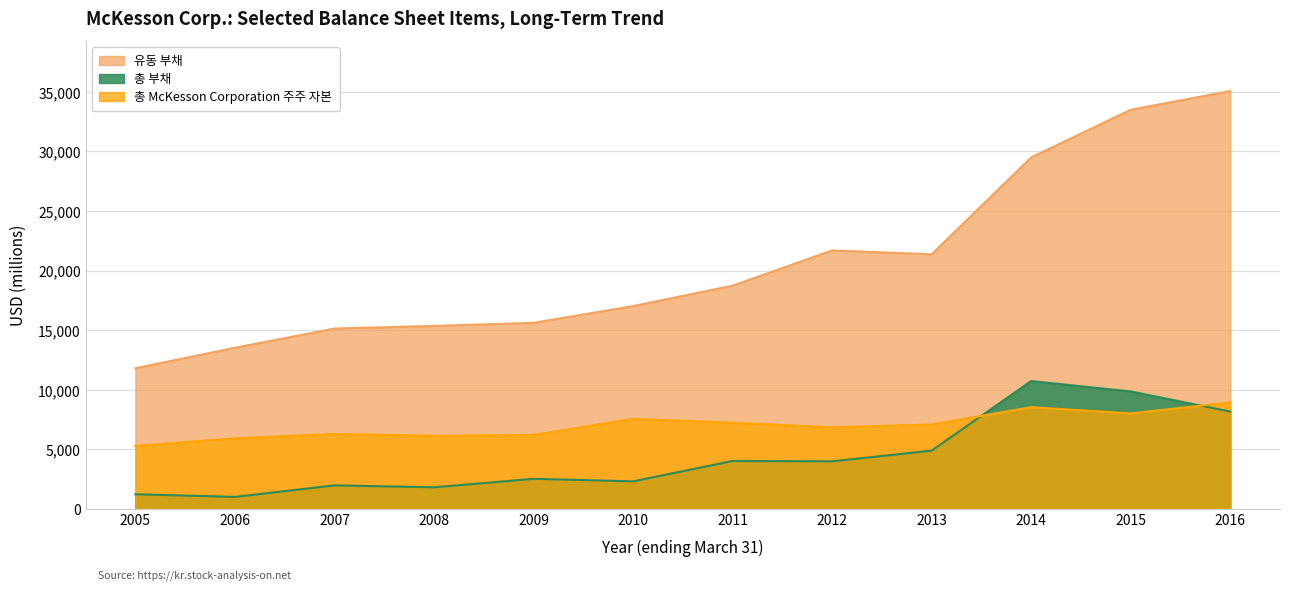

Which series has the largest total across all categories?

유동 부채